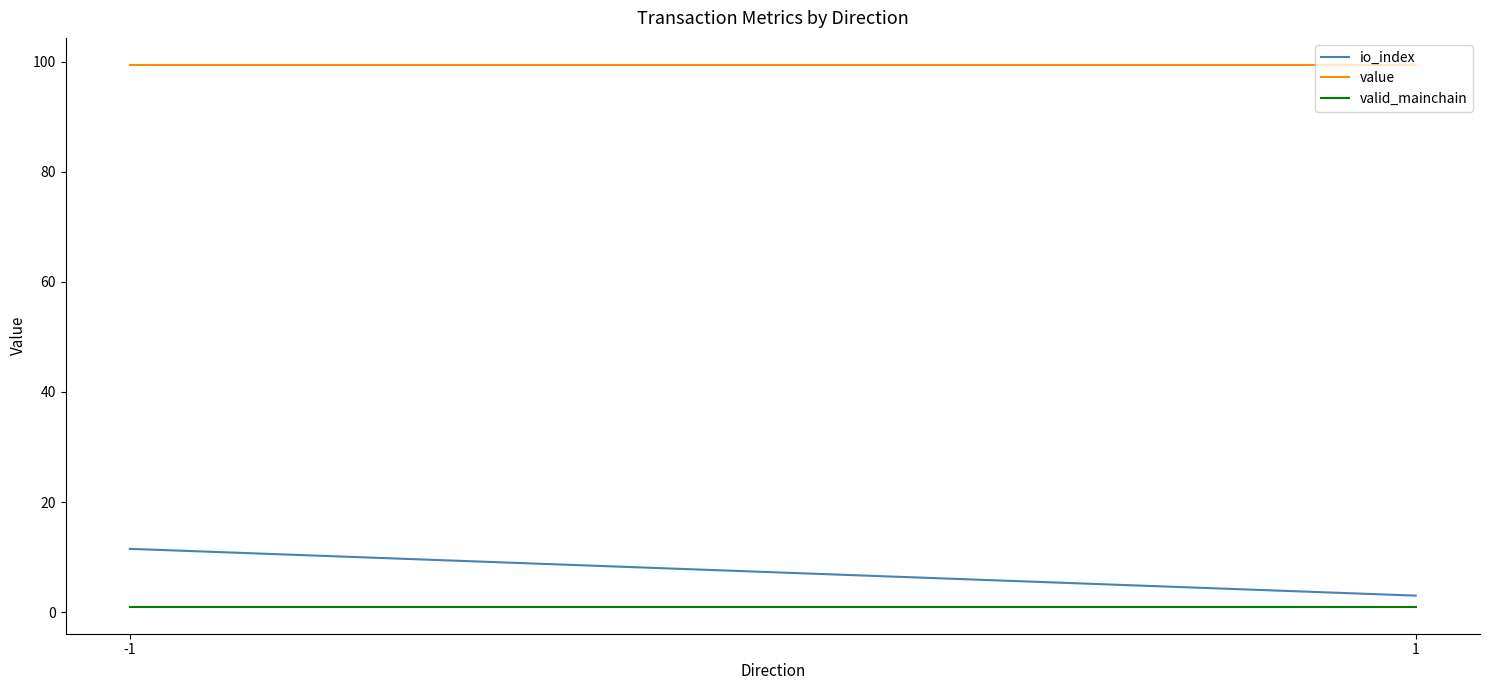

At which category is the sum across all series the highest?

-1